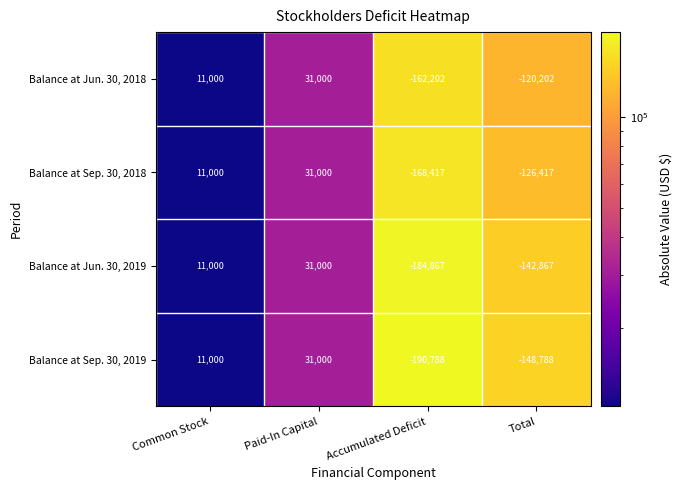

Is it true that Balance at Jun. 30, 2018 equals 19056 at Common Stock?

False